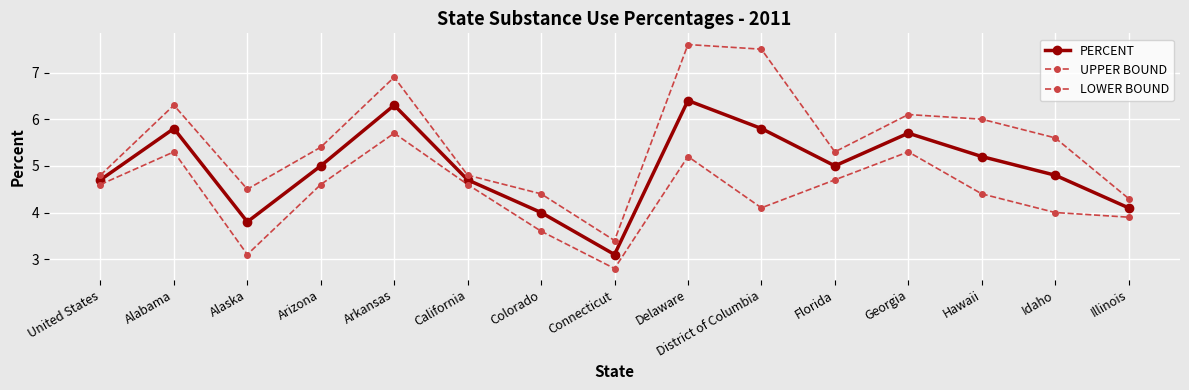

What is the average value of the PERCENT series?

5.0